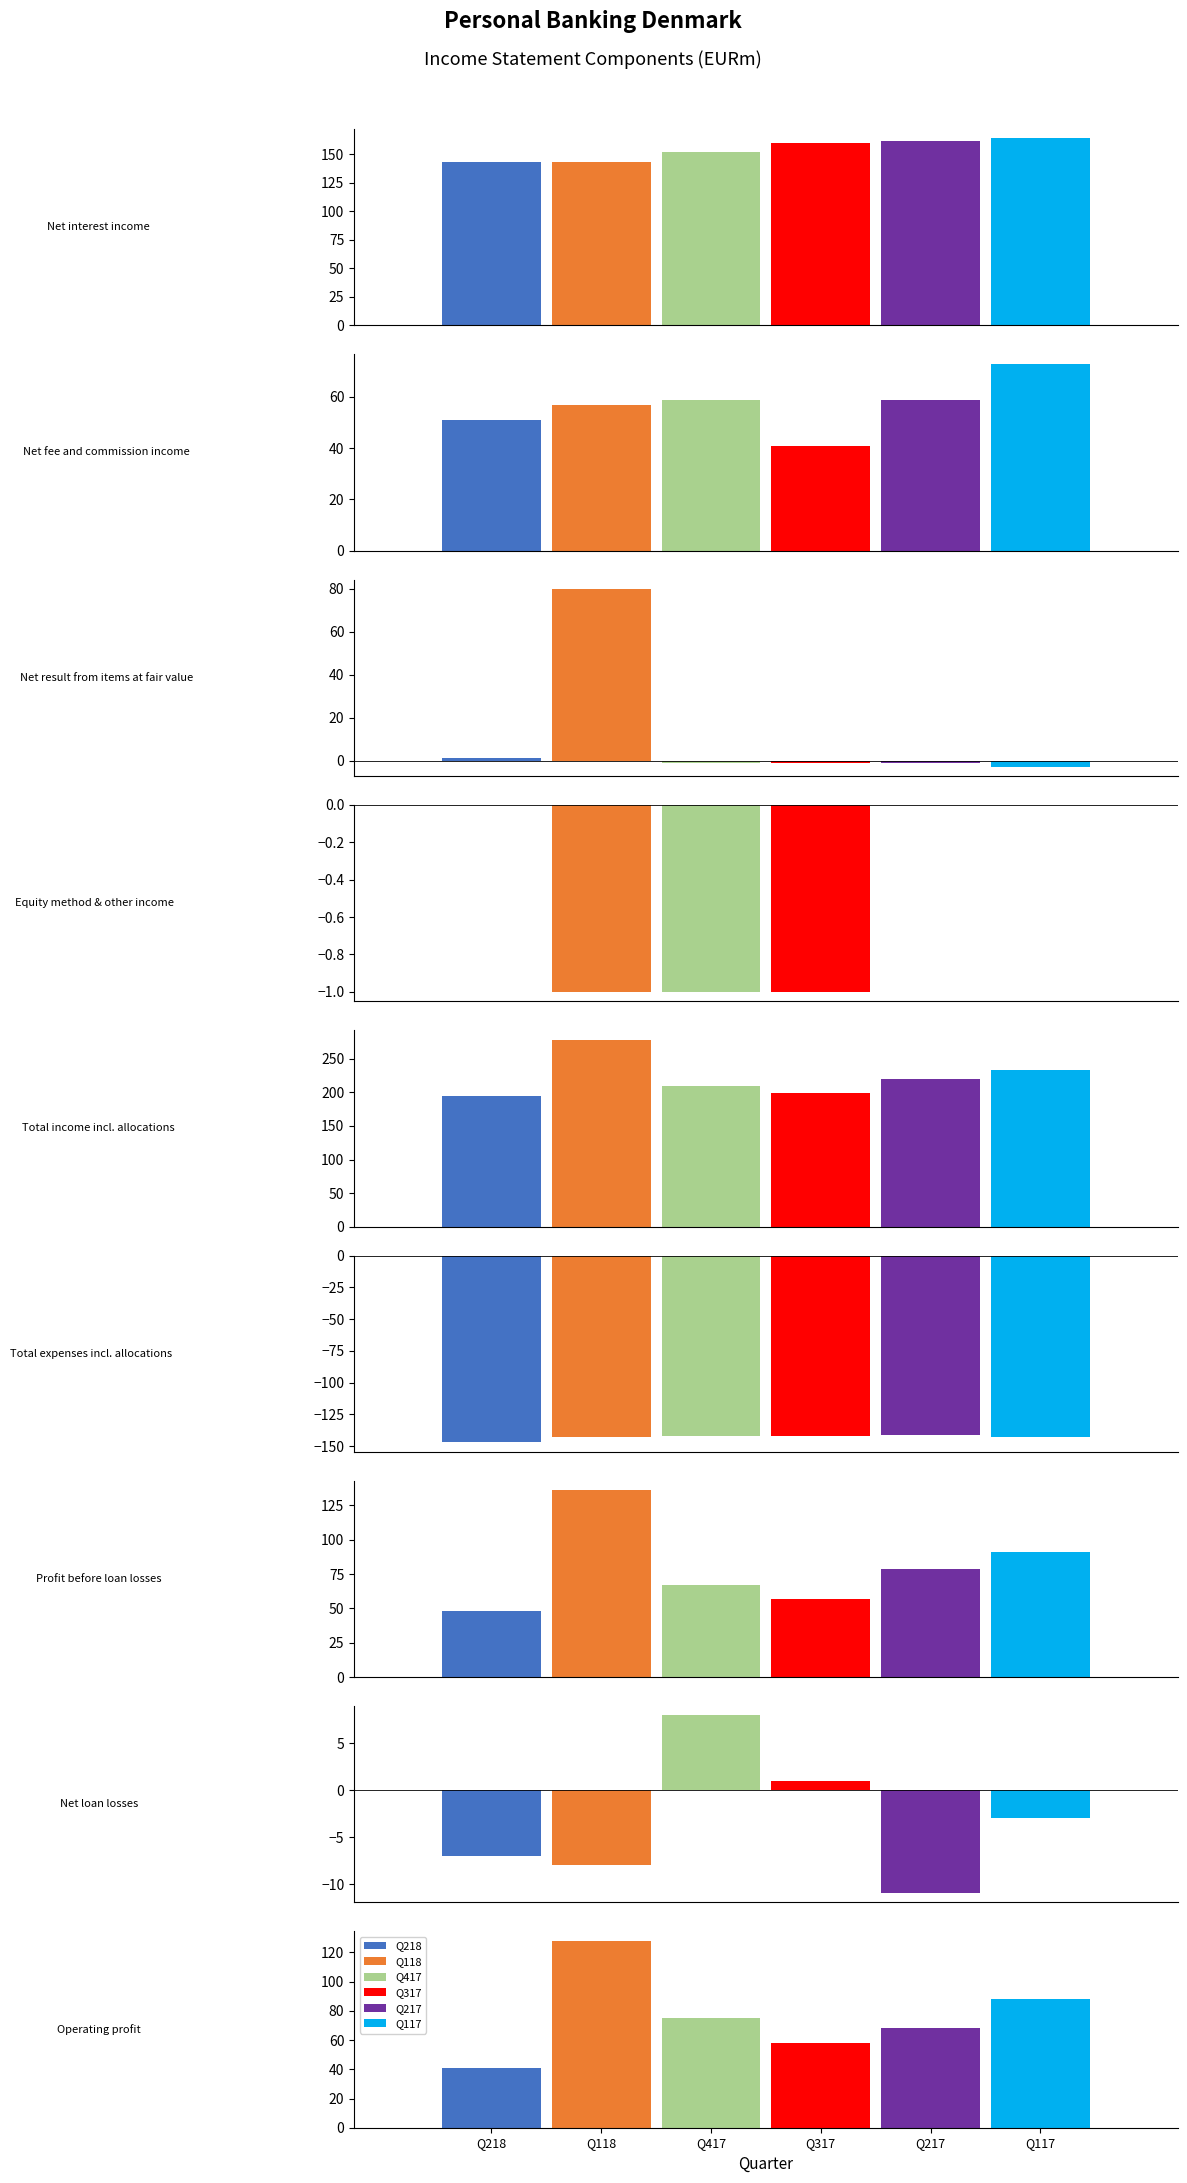

What are all the series names shown in the legend?

Q218, Q118, Q417, Q317, Q217, Q117